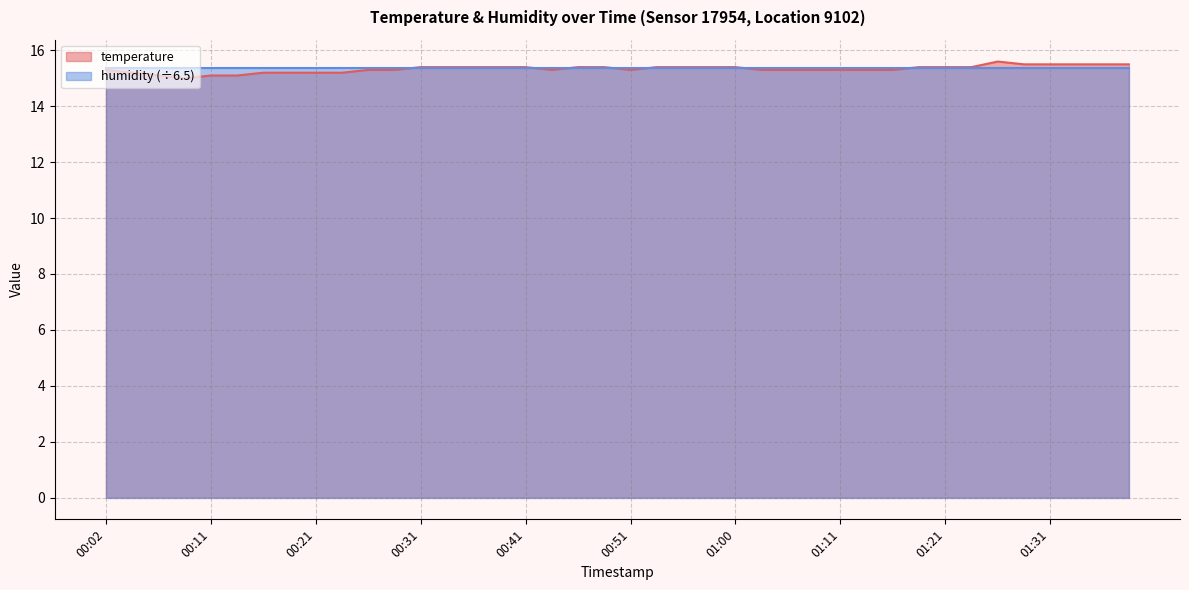

How many points are higher than both their immediate neighbors (excluding endpoints)?

1